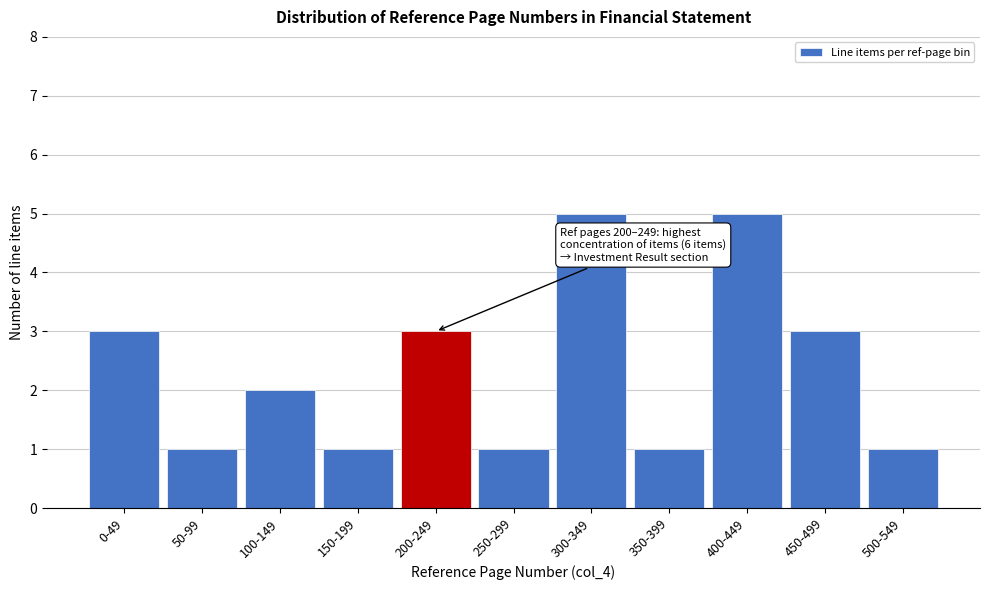

Reading right to left, extract all data points from this chart.

1	3	5	1	5	1	3	1	2	1	3